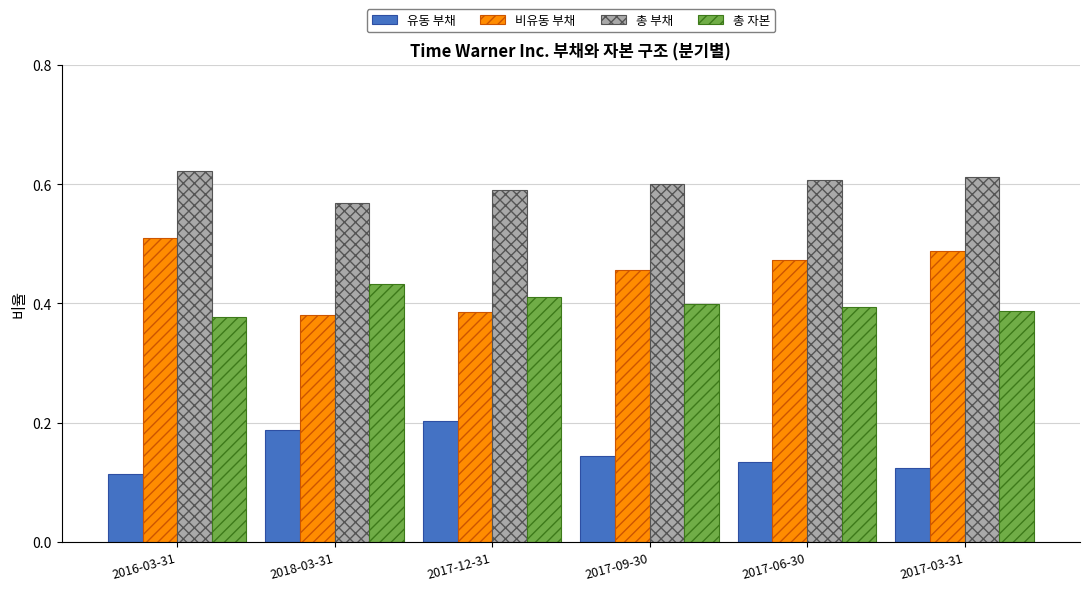

What is the sum of all 비유동 부채 values?

2.7